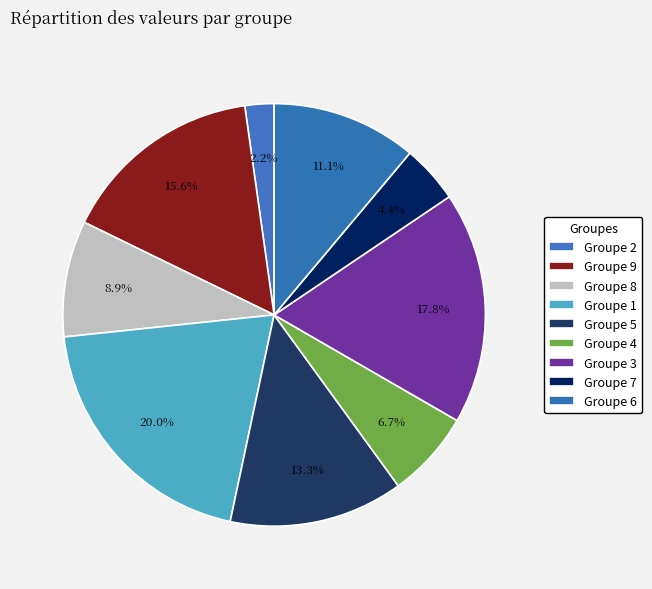

To the nearest percent, what is the average slice percentage?

11%